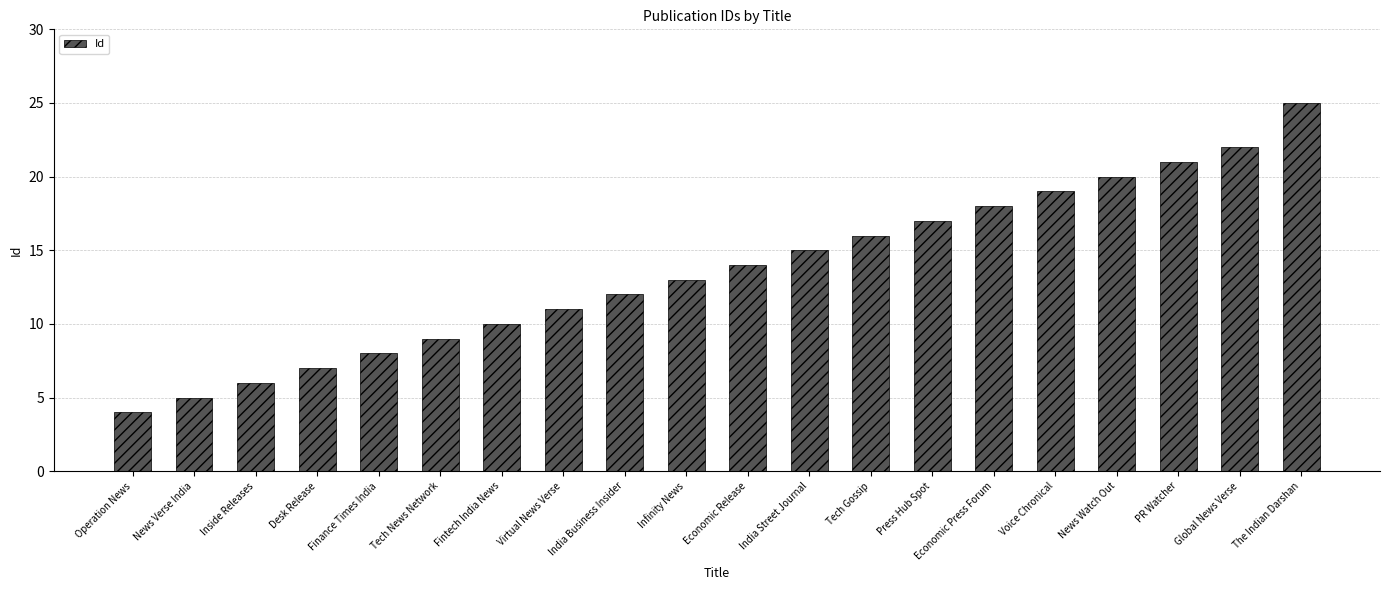

What is the label of the 16th bar from the right?

Finance Times India